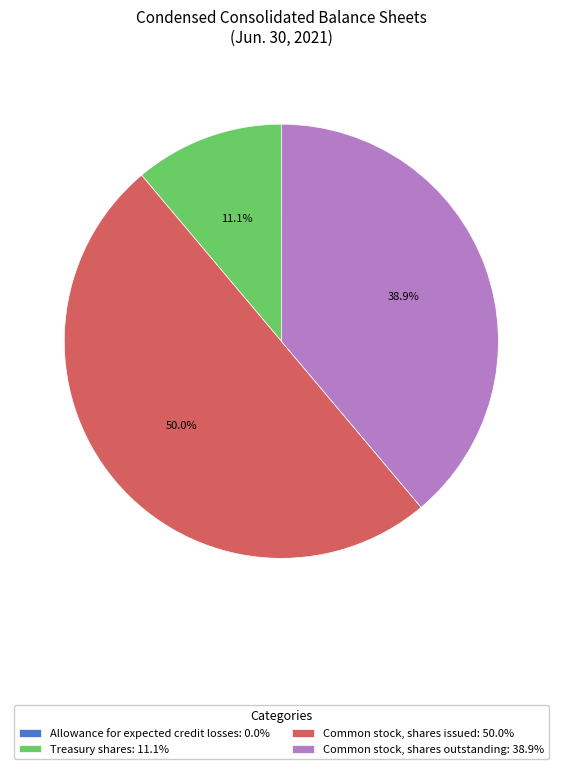

Which slice is the largest?

Common stock, shares issued